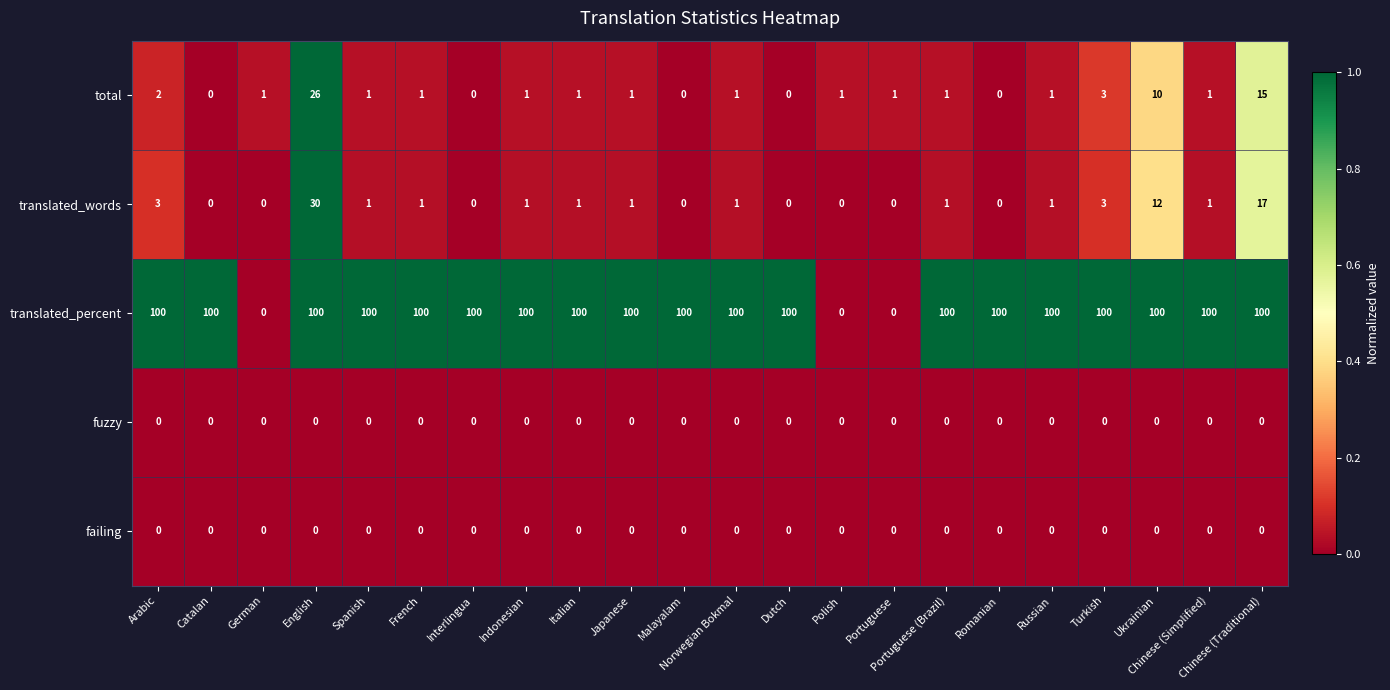

Which series has the largest total across all categories?

translated_percent